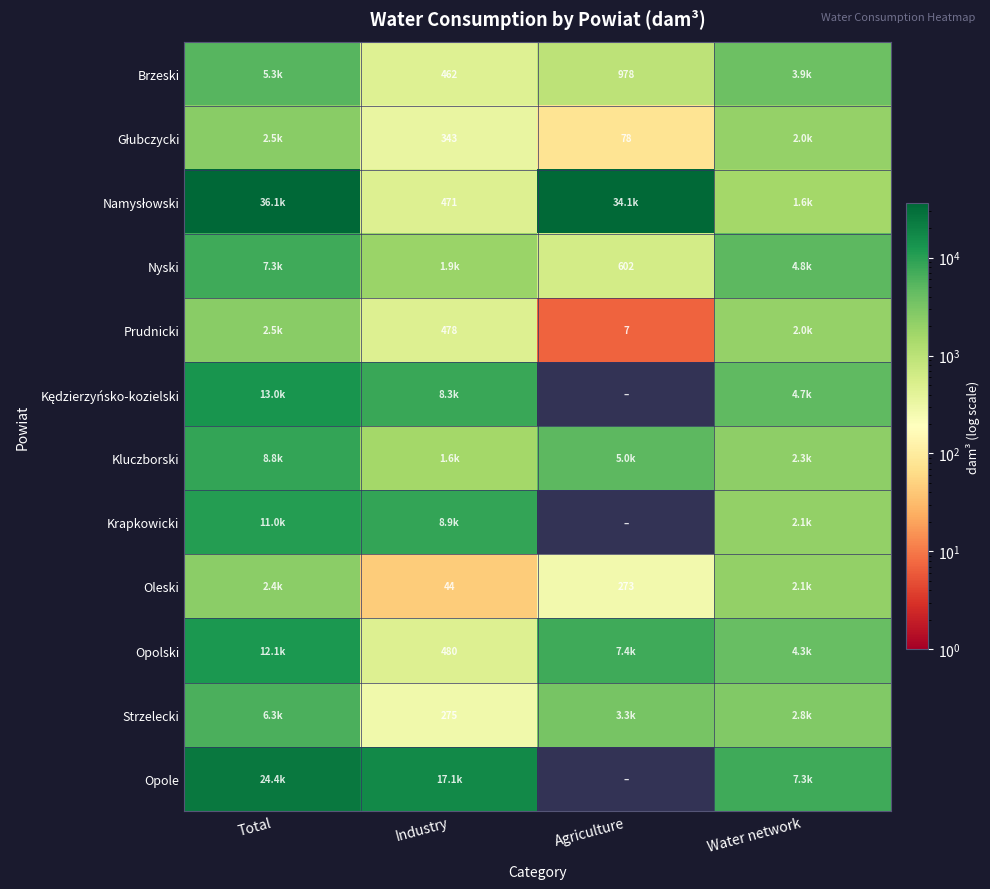

How many series are shown in this chart?

12